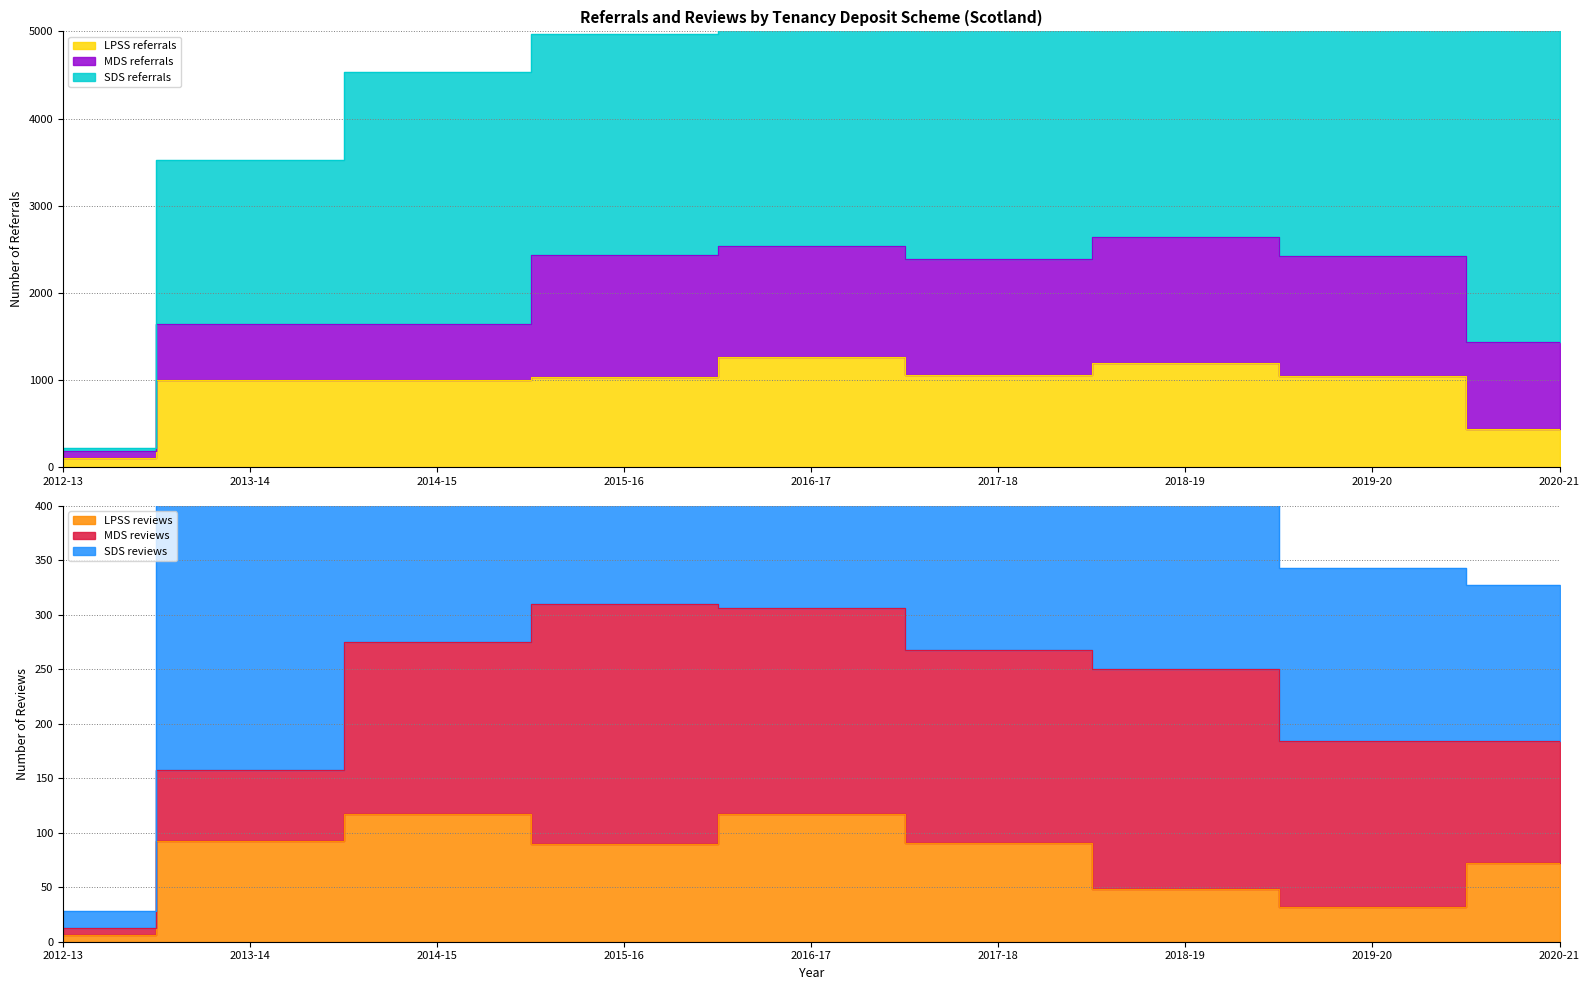

True or false: SDS reviews has more than 0 points higher than both neighbors.

True